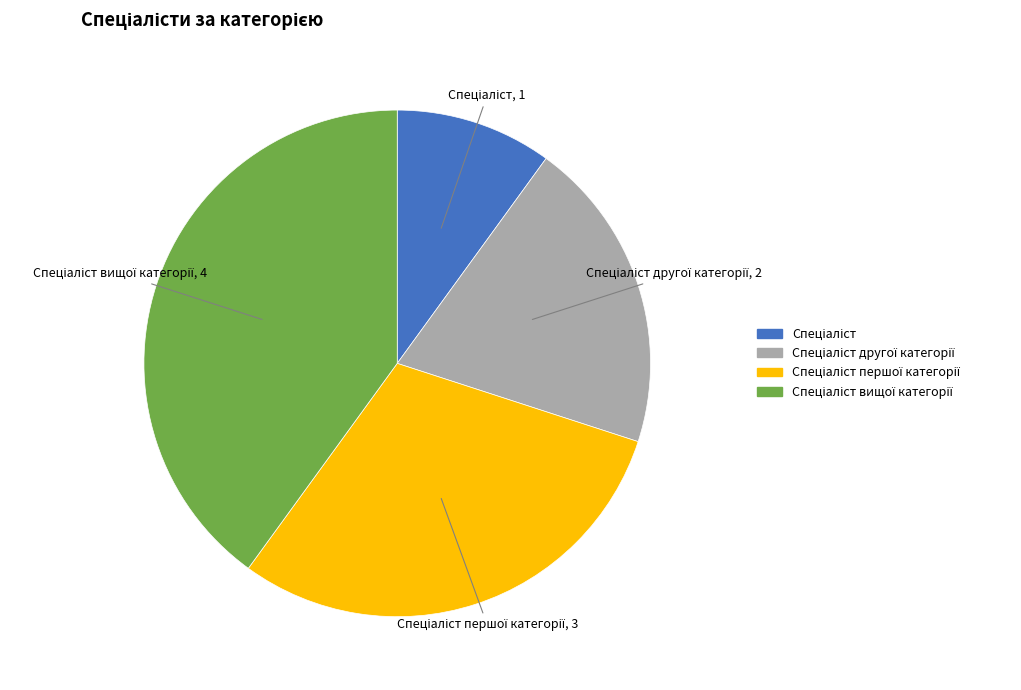

Is there a majority slice in this chart?

No